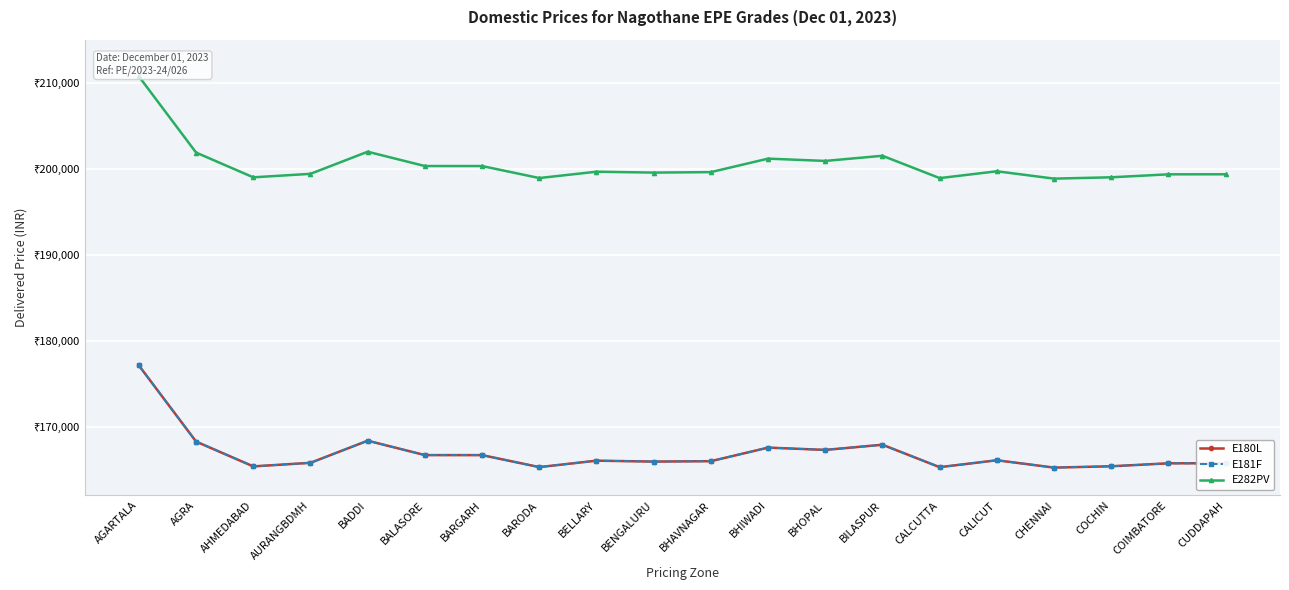

The value of E180L at BARGARH is 166688. True or false?

True